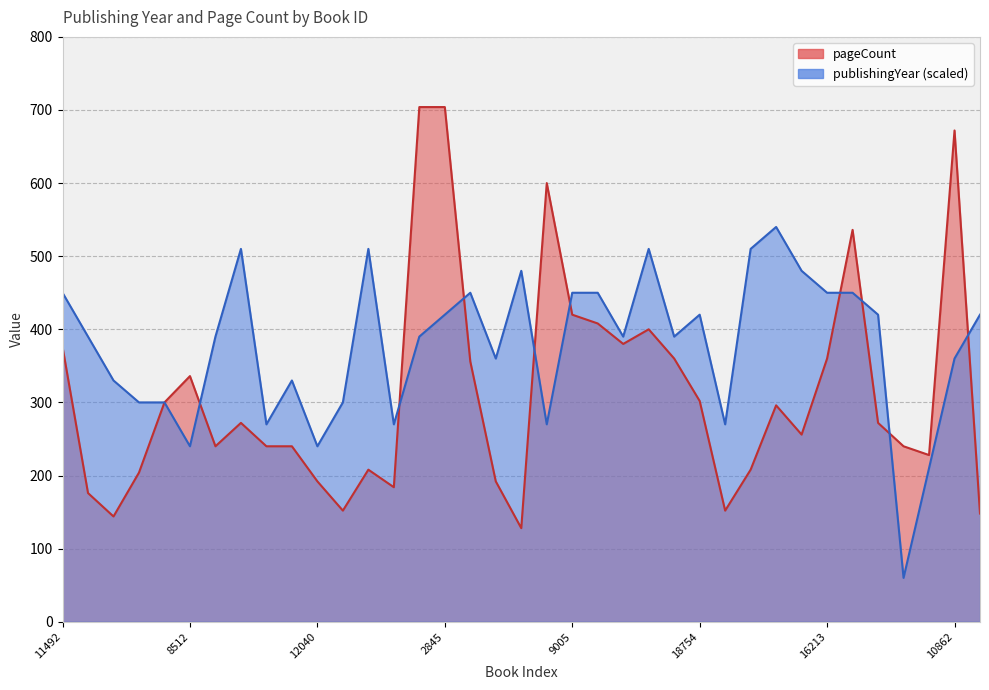

Does the chart display data point markers on the line(s)?

No